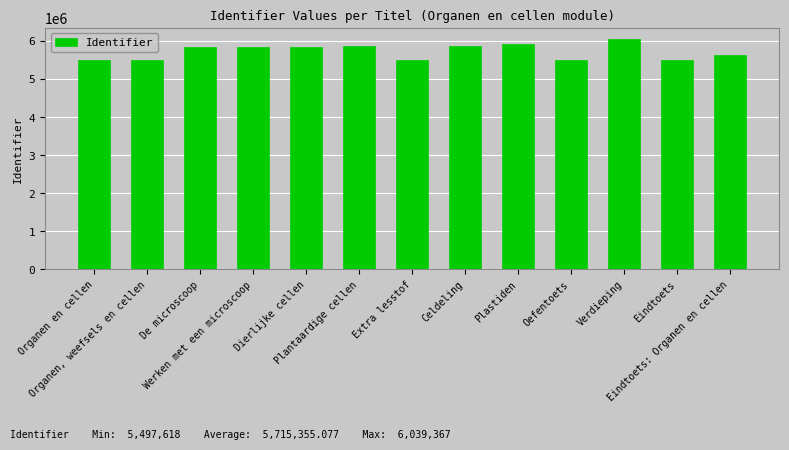

What is the sum of the values at Verdieping and Organen en cellen?

11536985